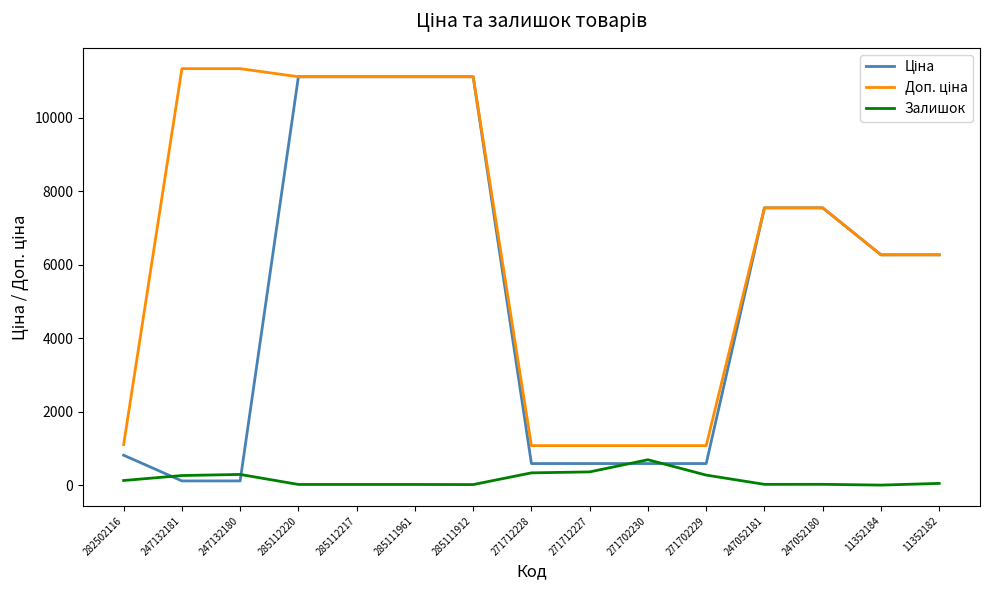

What is the maximum value shown in the chart?

11334.0